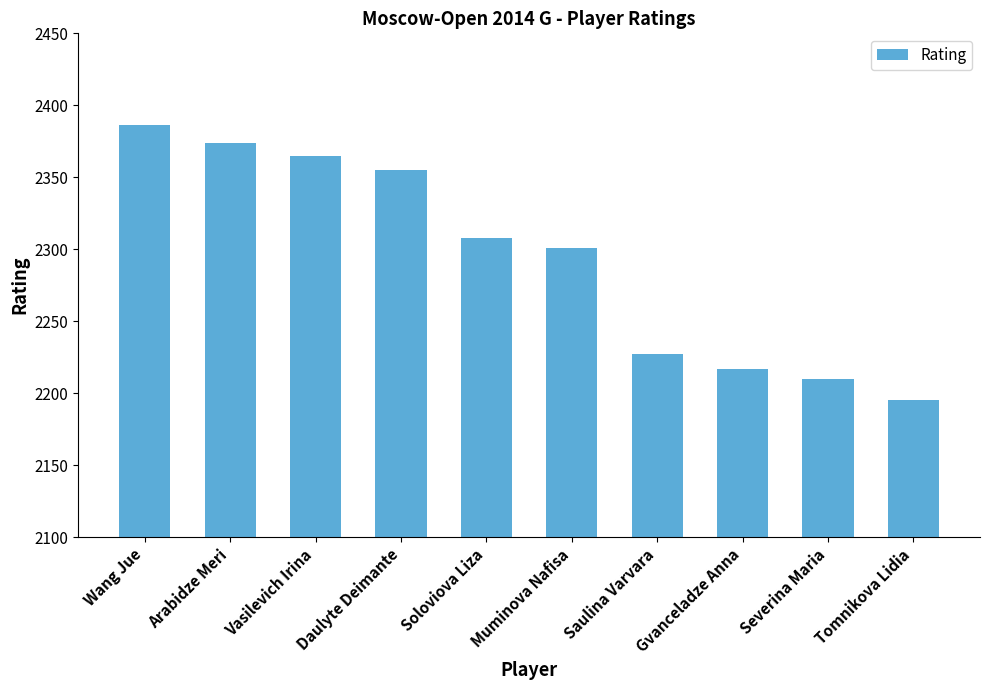

Is it true that the value at Soloviova Liza is 2308?

True